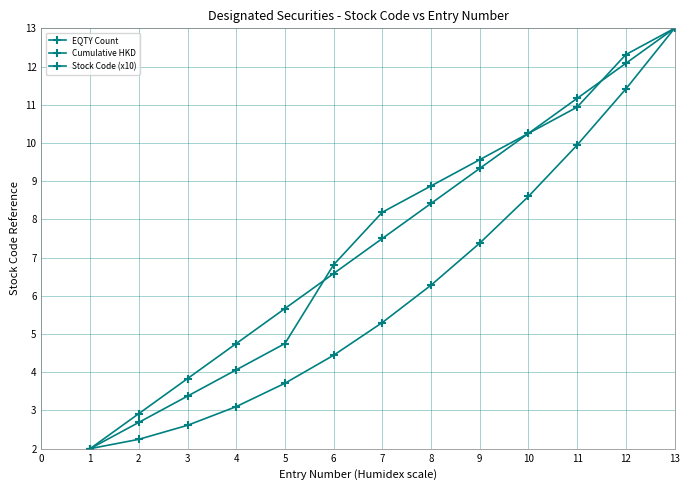

The value of Stock Code (x10) at 7 is 14.5. True or false?

False